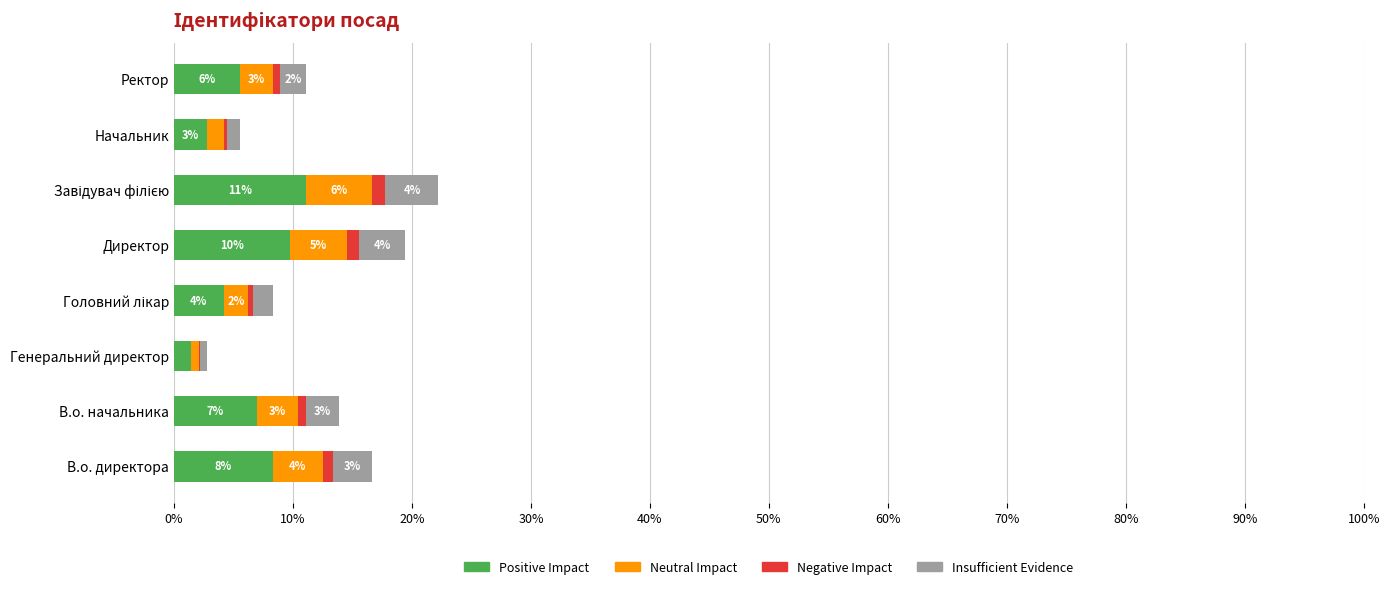

What is the sum of all Positive Impact values?

50.0